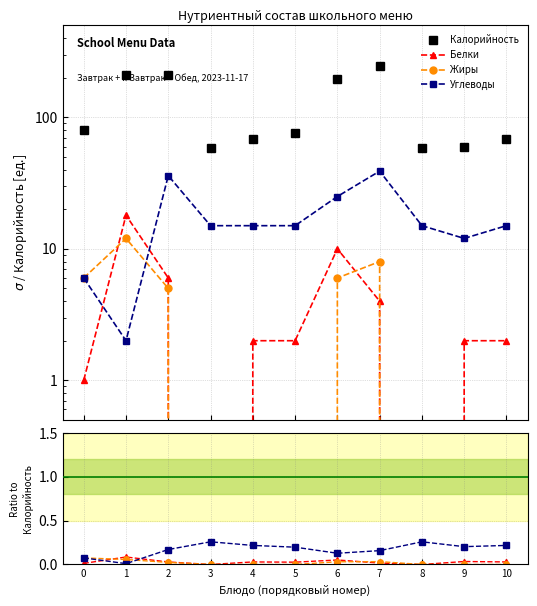

At which label is Углеводы closest to 0?

1